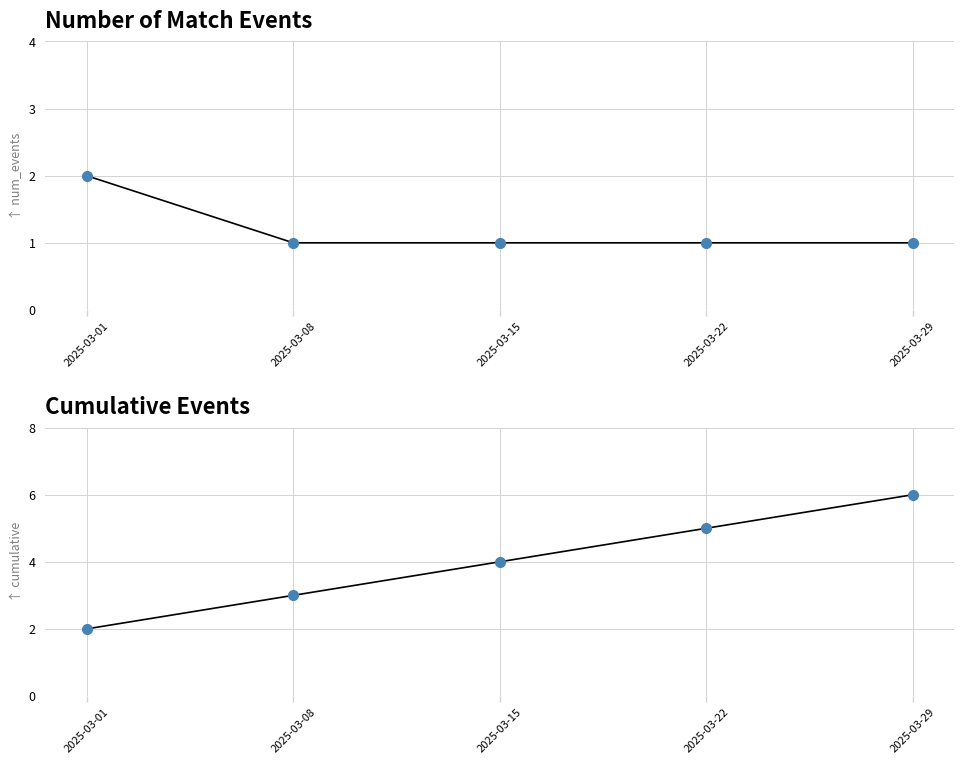

Rank the categories by Cumulative Events value from lowest to highest.

2025-03-01, 2025-03-08, 2025-03-15, 2025-03-22, 2025-03-29